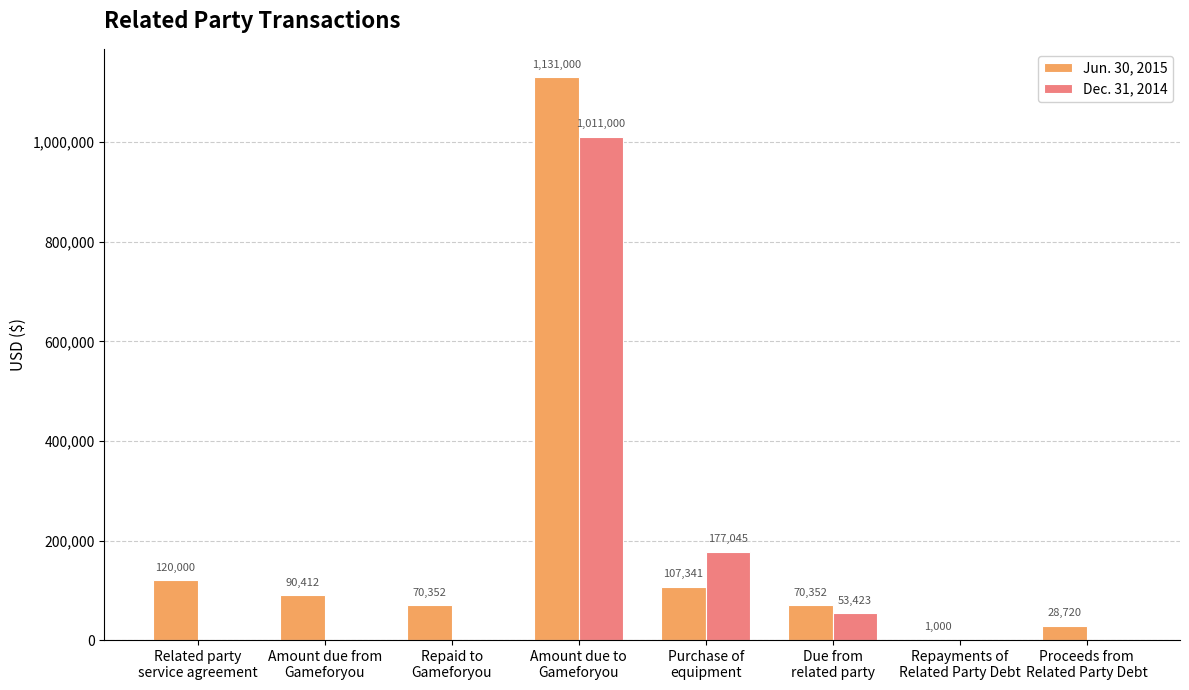

What is the sum of all Dec. 31, 2014 values?

1241468